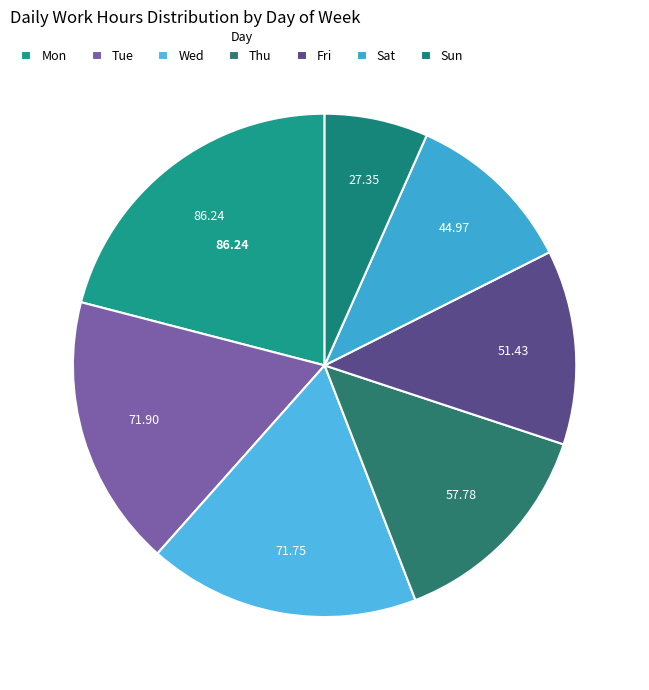

Which category has the biggest portion of the pie?

Mon